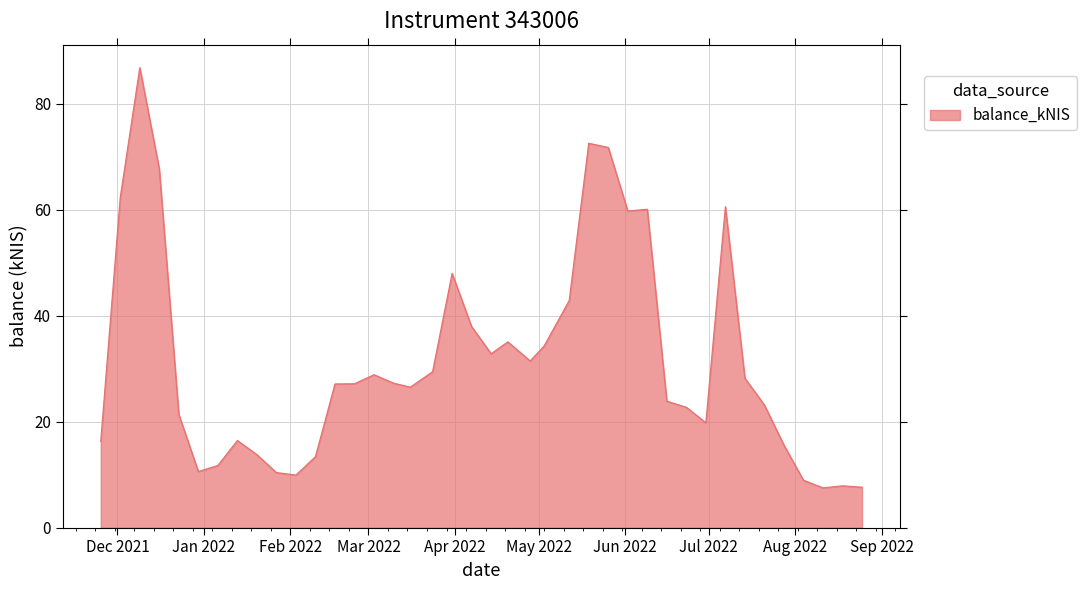

How many lines are shown in the chart?

1